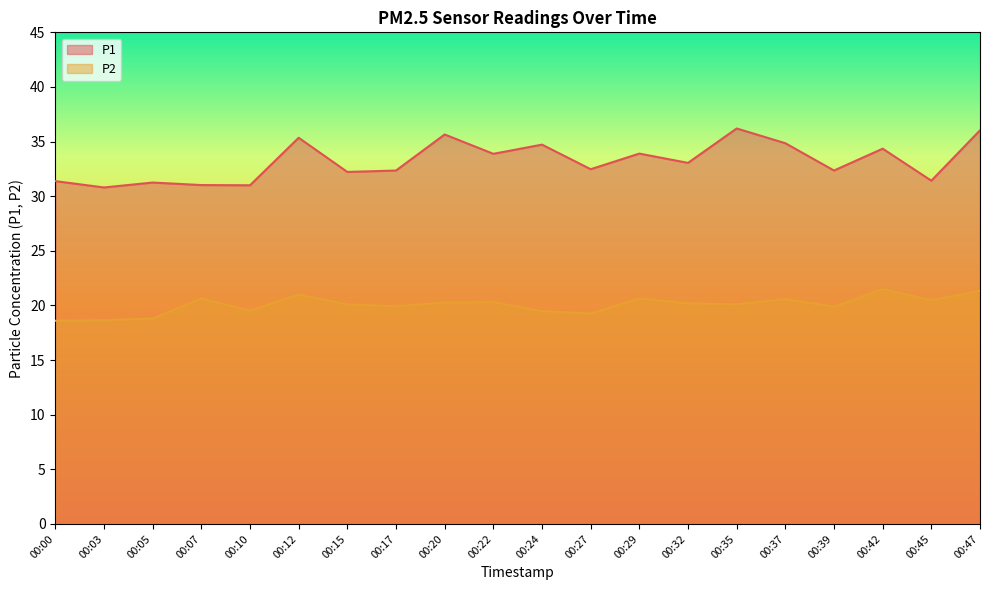

What are all the series names shown in the legend?

P1, P2